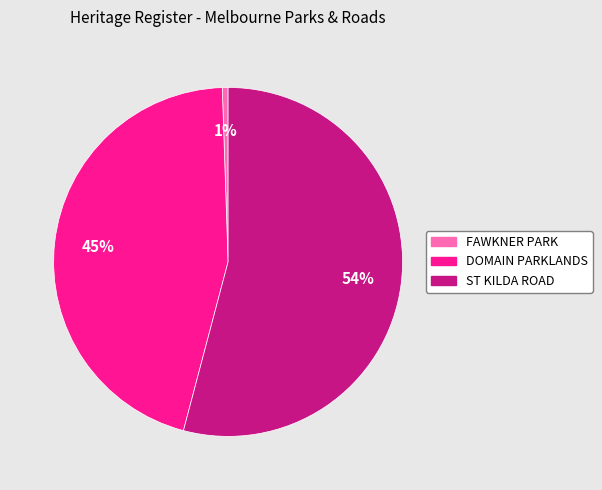

Is the sum of DOMAIN PARKLANDS and ST KILDA ROAD greater than half?

Yes